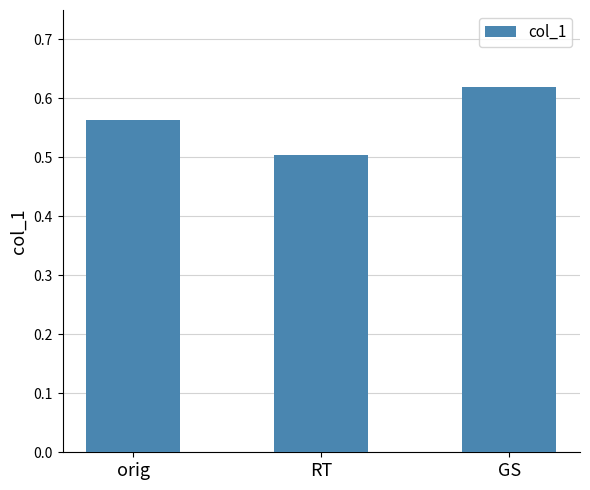

The chart shows a value of 0.5 at RT. True or false?

True